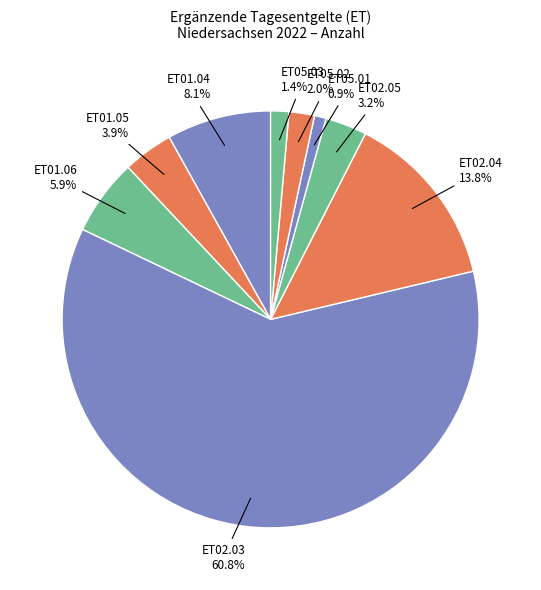

Combined, what portion of the pie is ET02.05 and ET02.04?

17.0%